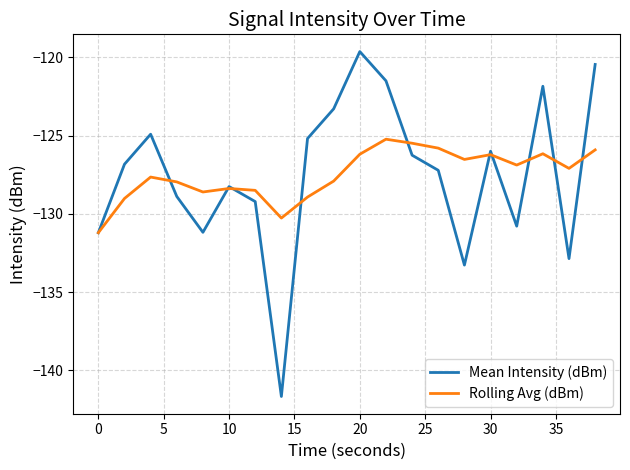

How many lines are shown in the chart?

2